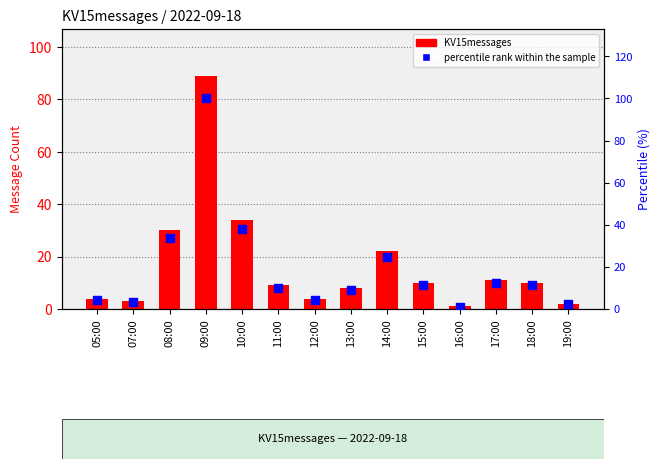

Which series contains the lowest Y value?

KV15messages